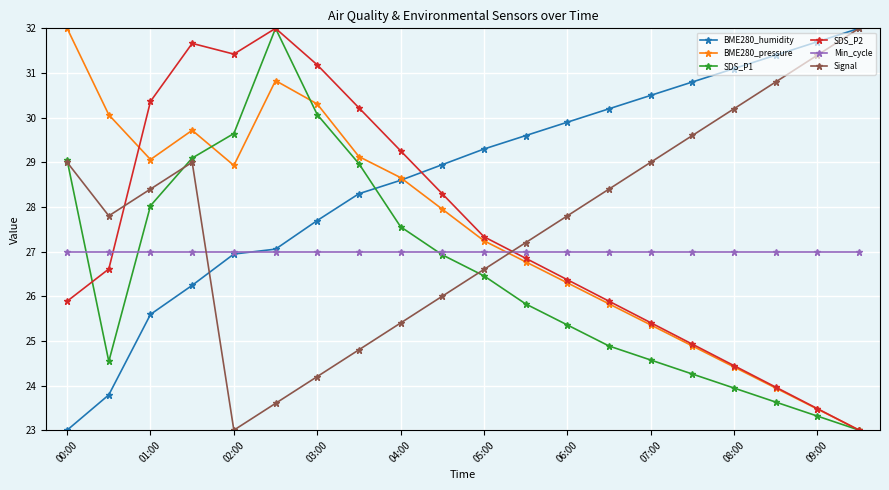

What is the maximum value for BME280_pressure?

32.0